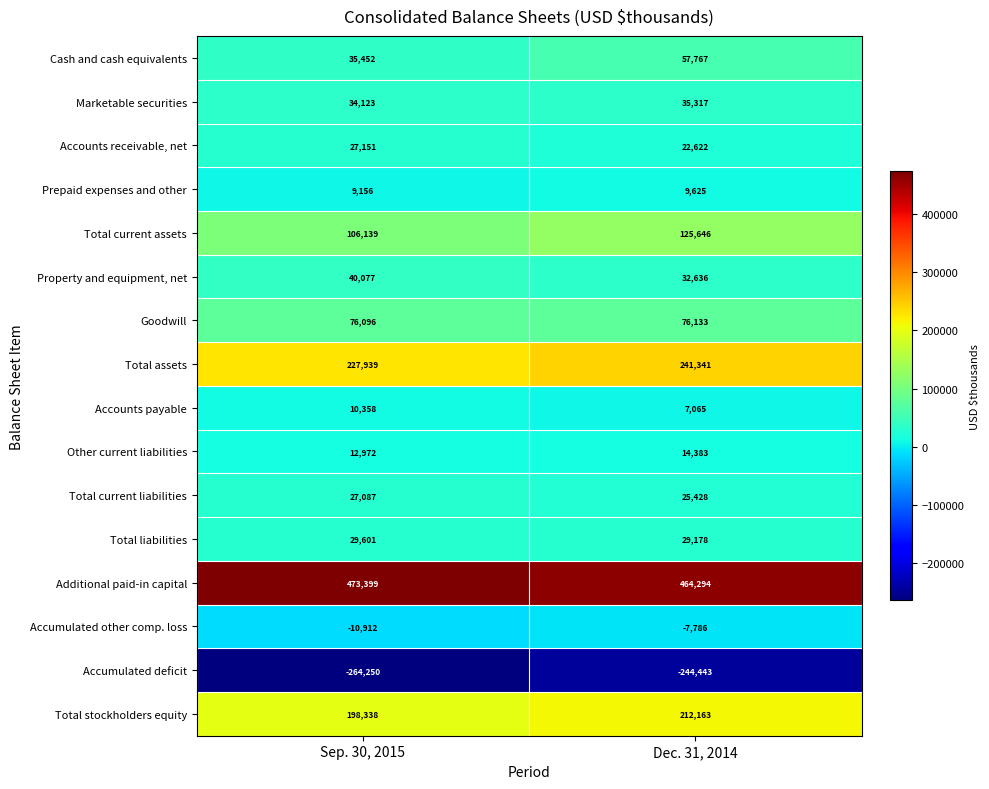

What is the difference between the Additional paid-in capital values at Dec. 31, 2014 and Sep. 30, 2015?

9105